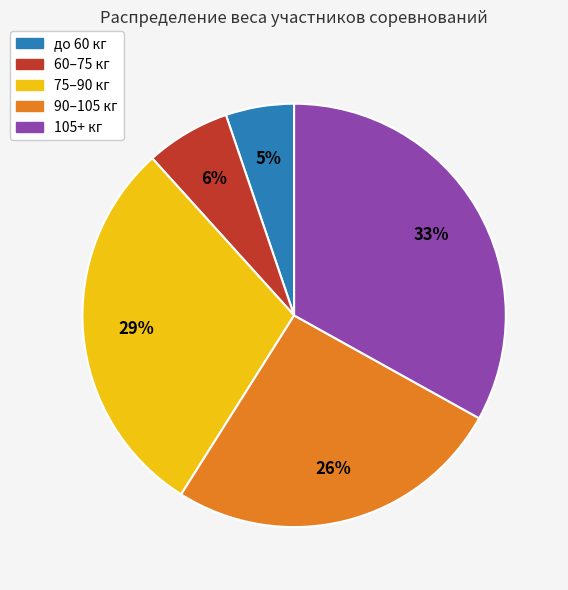

To the nearest percent, what is the average slice percentage?

20%